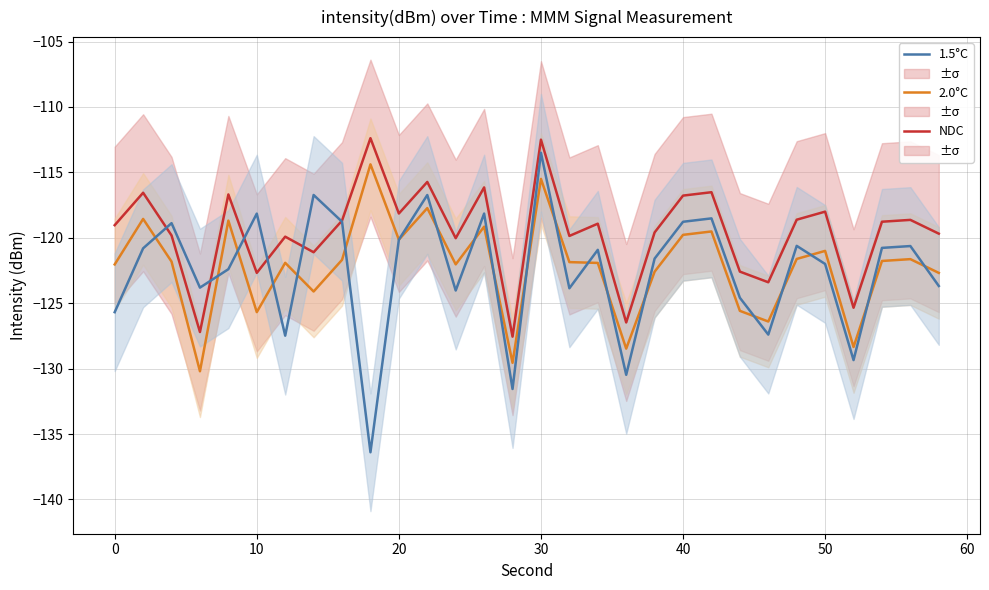

What is the difference between the second highest and minimum values in the 1.5°C series?

19.7